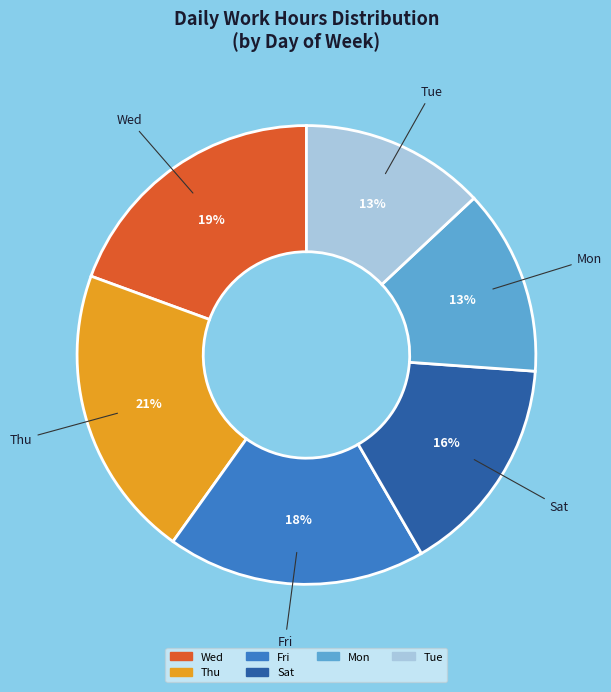

To the nearest percent, what is the average slice percentage?

17%